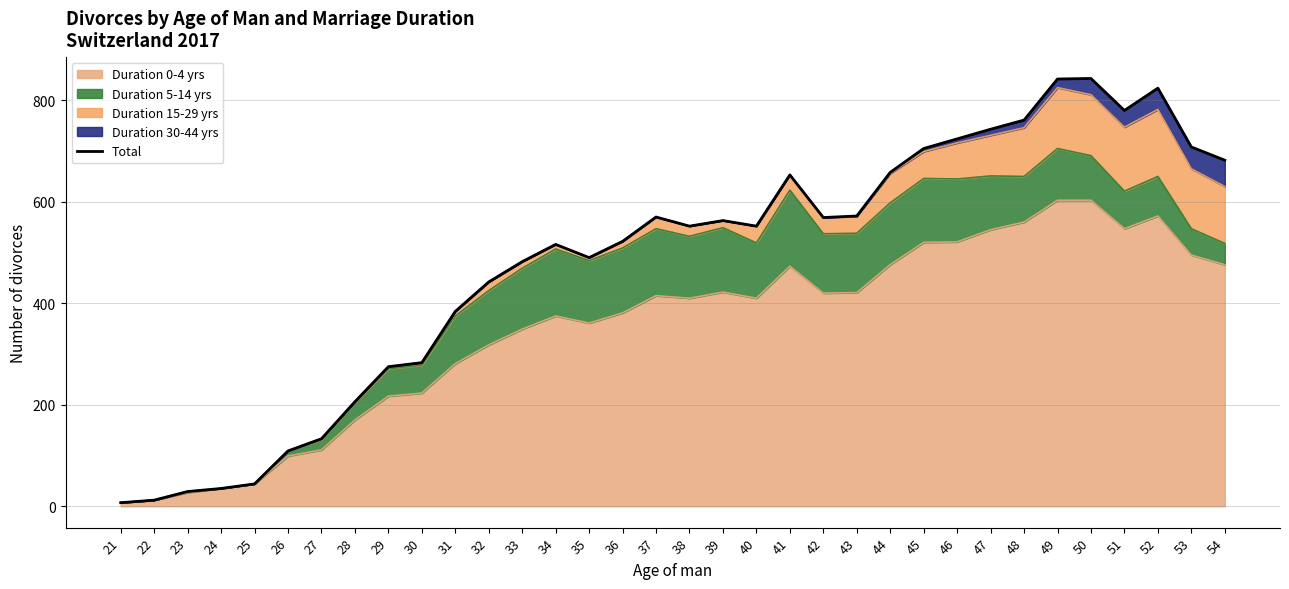

List the labels in order of value, largest first.

50, 49, 52, 51, 48, 47, 46, 53, 45, 54, 44, 41, 43, 37, 42, 39, 38, 40, 36, 34, 35, 33, 32, 31, 30, 29, 28, 27, 26, 25, 24, 23, 22, 21